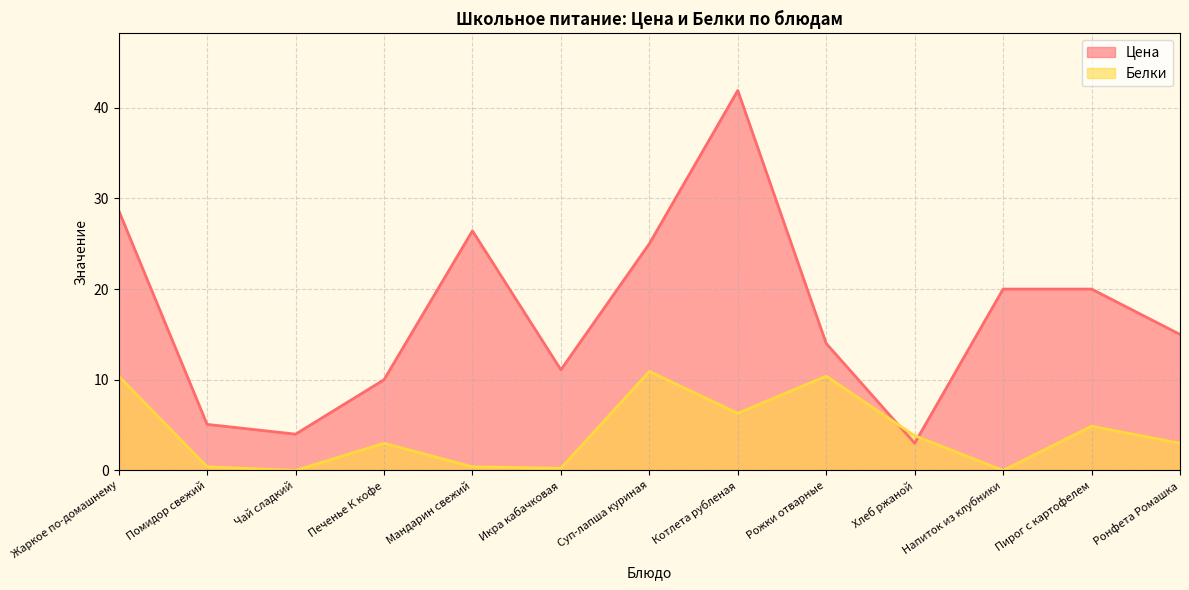

What is the difference between the second highest and minimum values in the Цена series?

25.7